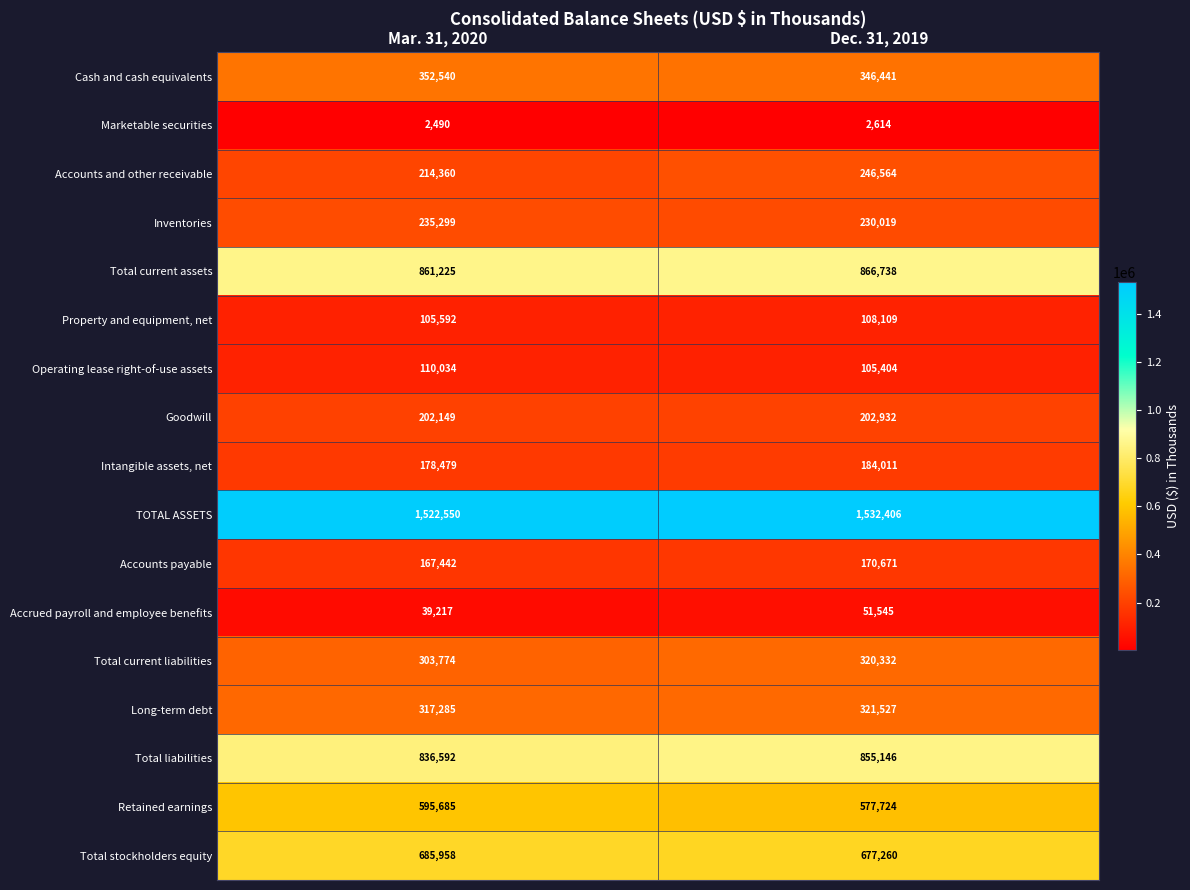

Which category has the highest value across all series?

Dec. 31, 2019